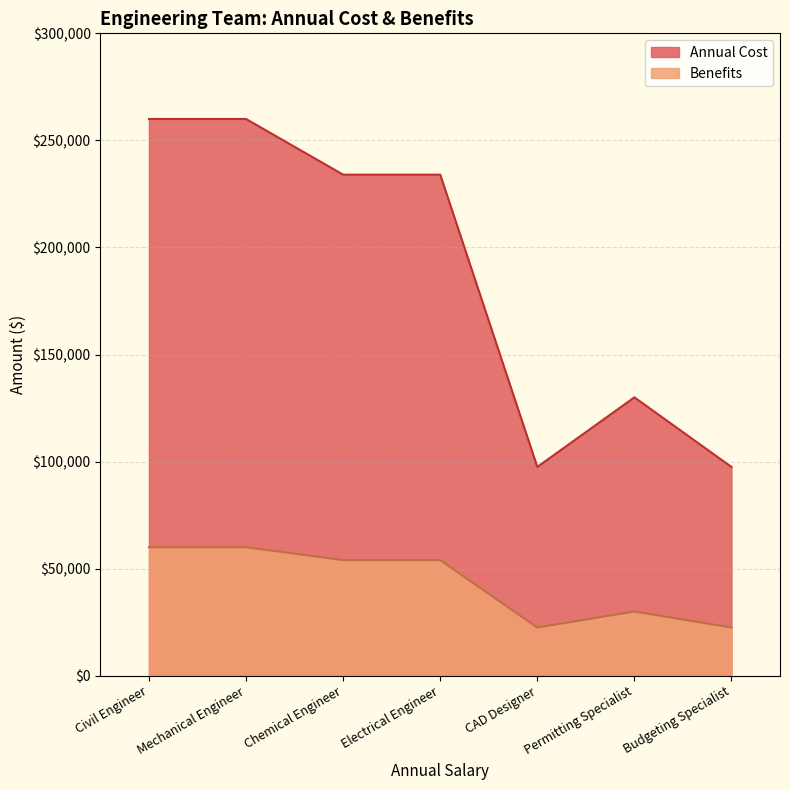

Does the chart display data point markers on the line(s)?

No